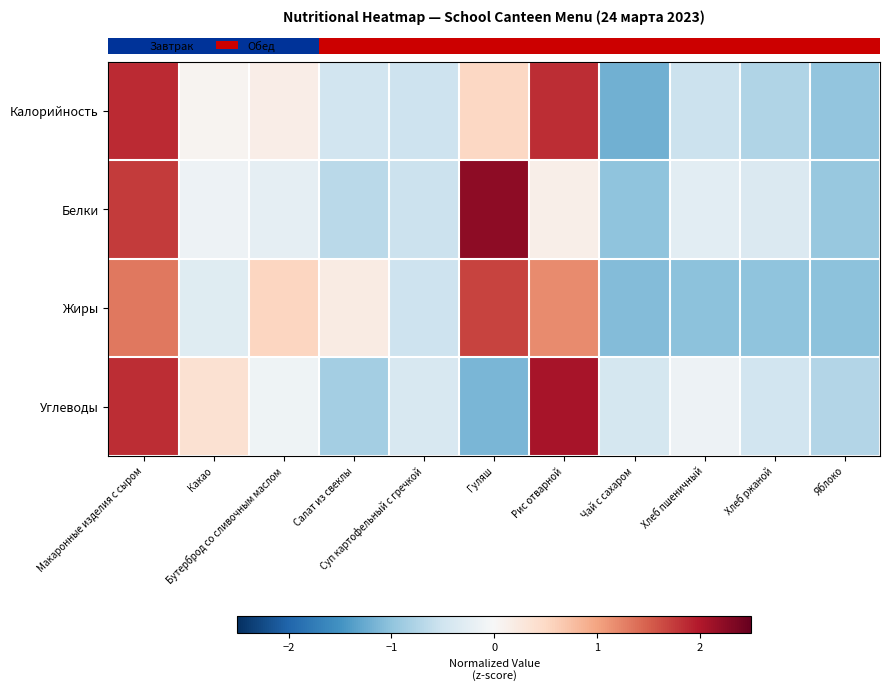

Rank the series by their average value, from highest to lowest.

row_2, row_1, row_0, row_3